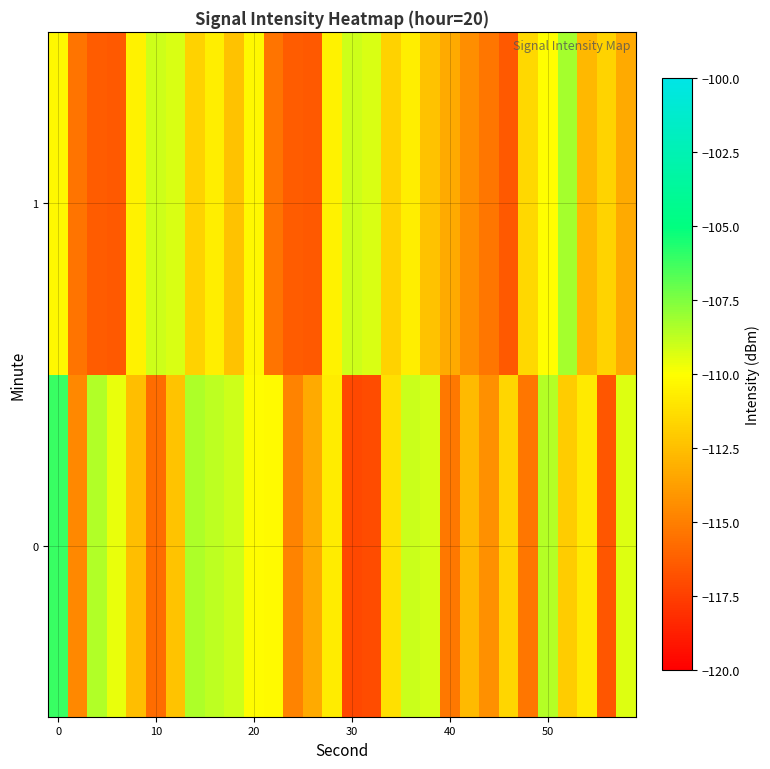

At how many categories does at least one series exceed -112?

24